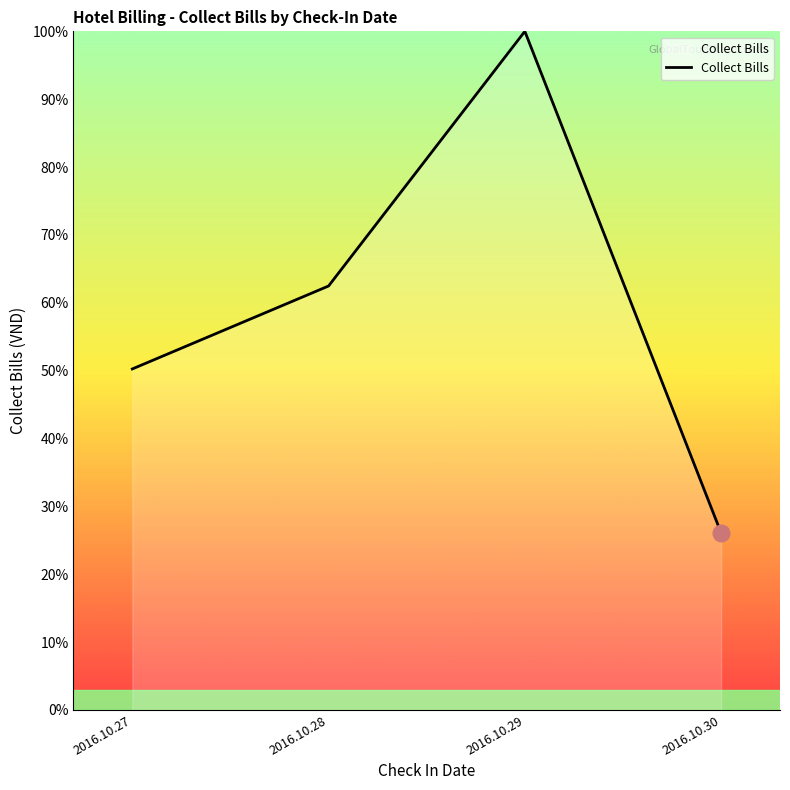

What value does the data have at 2016.10.28?

62.5